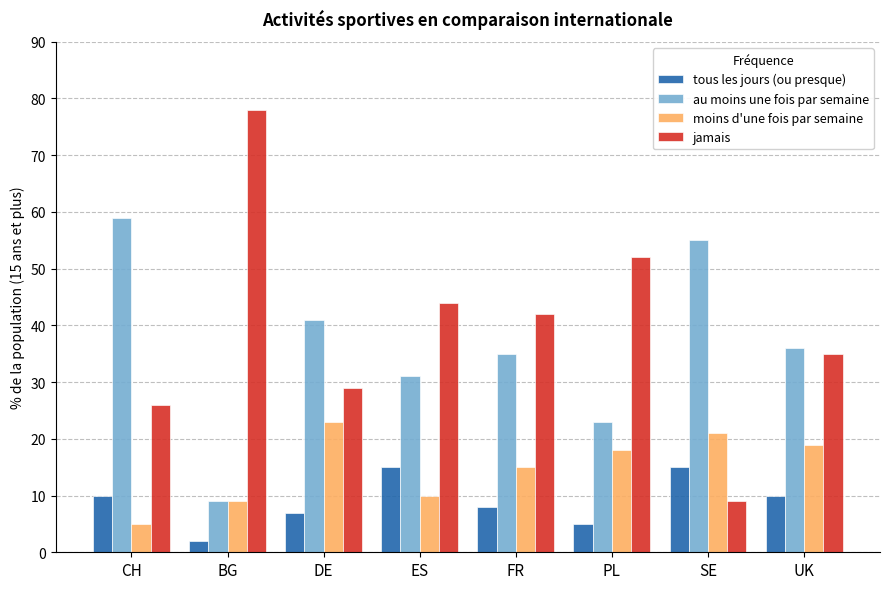

List the series in order of their peak value, lowest first.

tous les jours (ou presque), moins d'une fois par semaine, au moins une fois par semaine, jamais